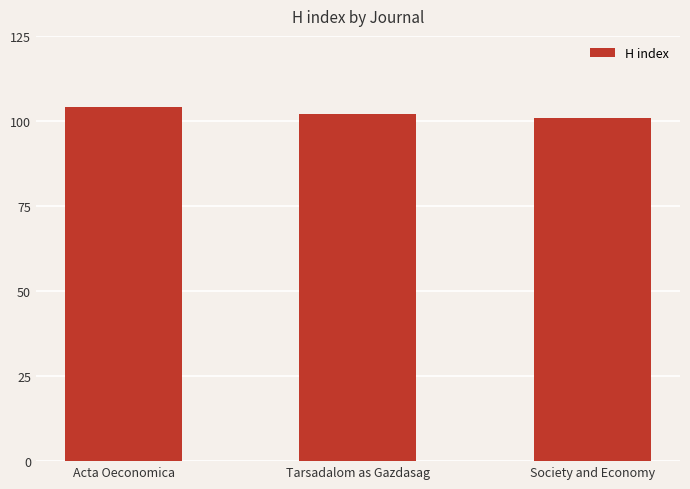

What is the difference between the maximum and minimum values?

3